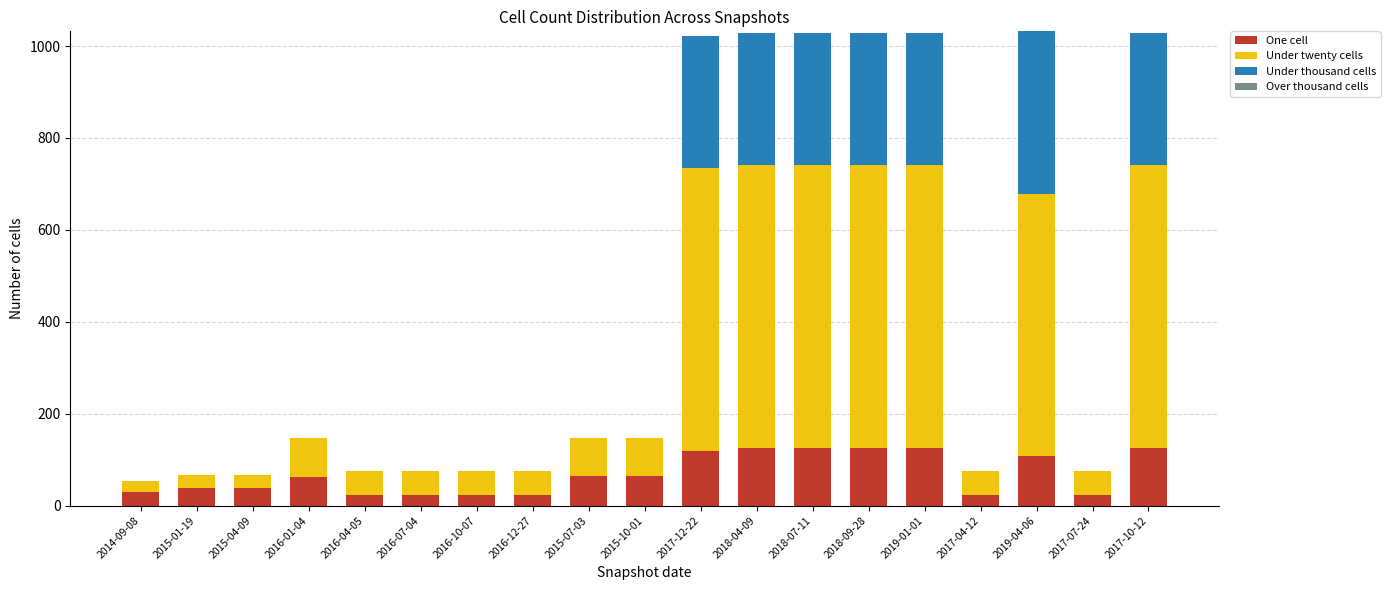

What is the highest value of the One cell series?

125